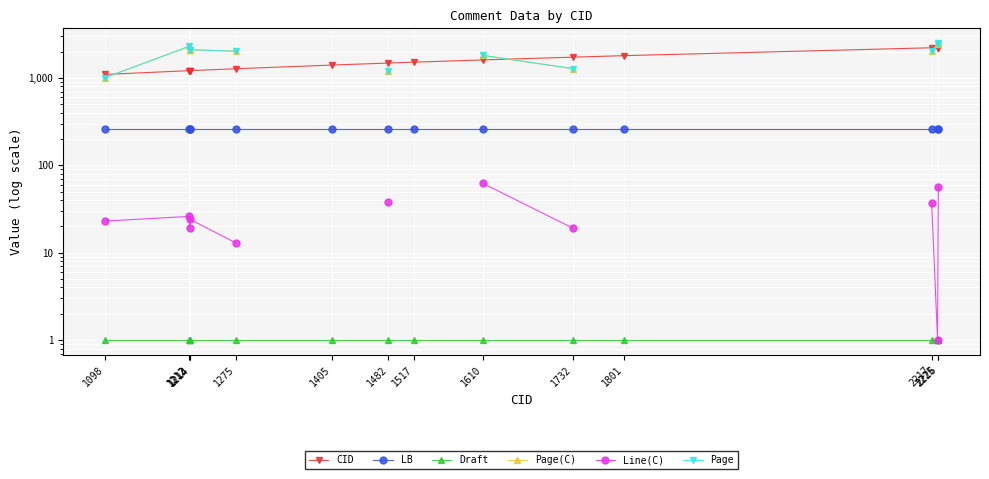

What is the value of the LB point at the 10th from the left?

258.0